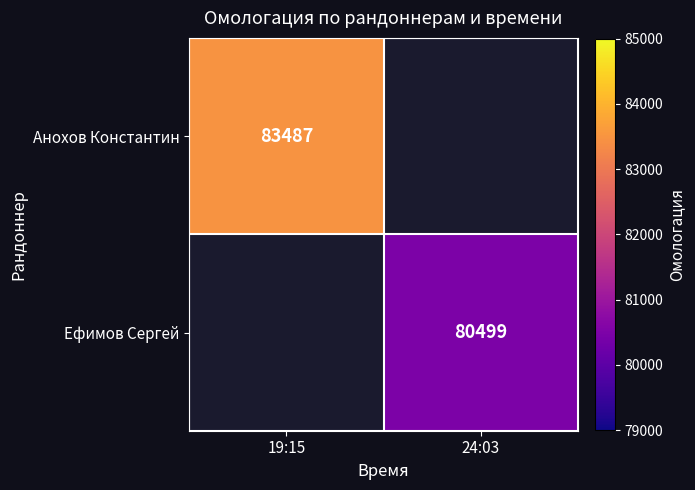

The value of Анохов Константин at 19:15 is 142055. True or false?

False